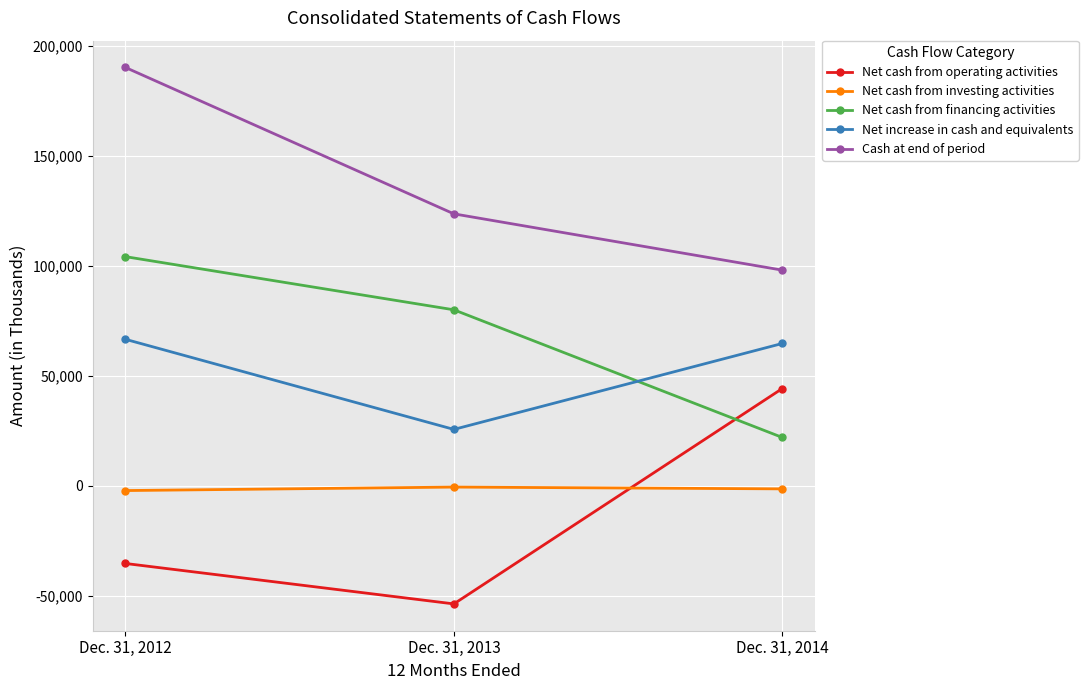

What is the value of the Net increase in cash and equivalents point at the 2nd from the left?

25583